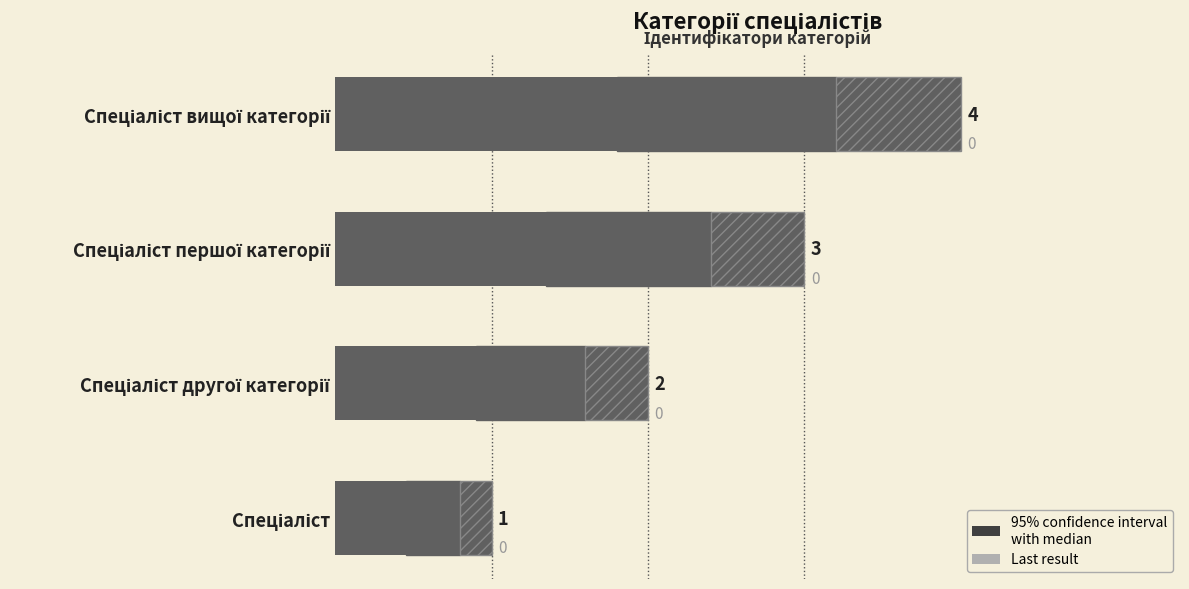

Reading right to left, list all the values displayed in this chart.

4	3	2	1